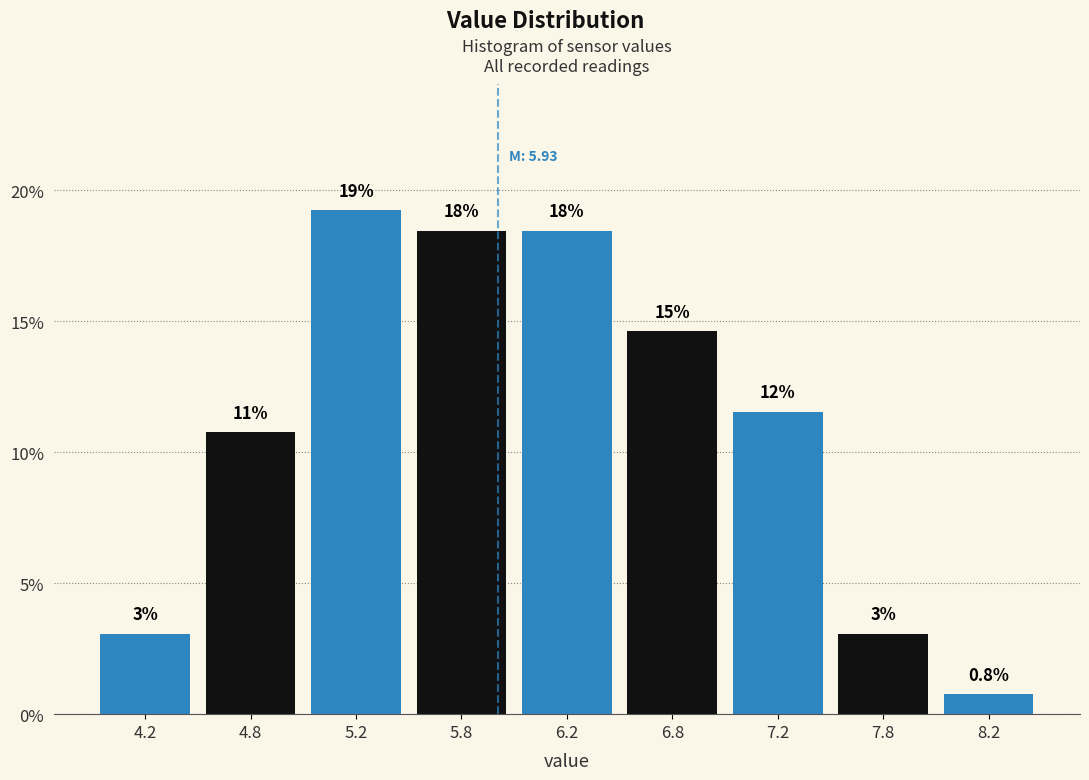

Does the chart contain any negative values?

No